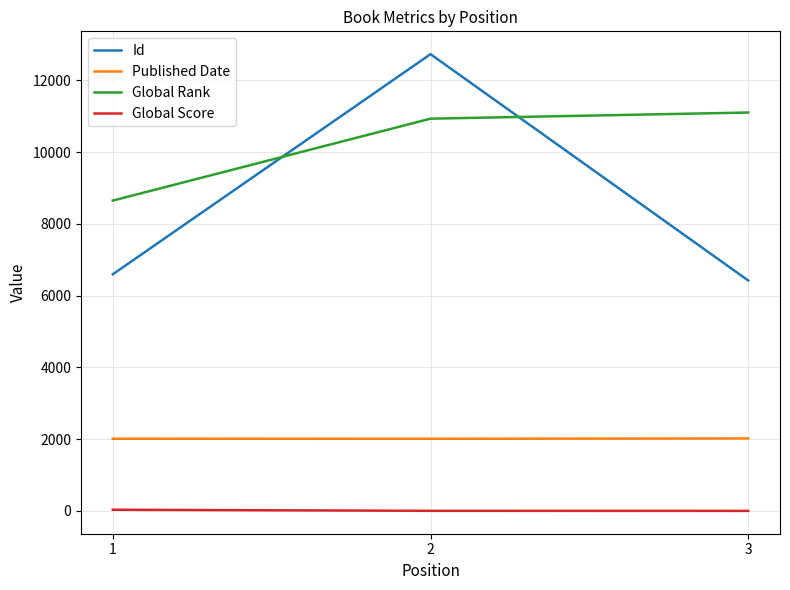

What is the difference between the Global Rank values at 2 and 3?

171